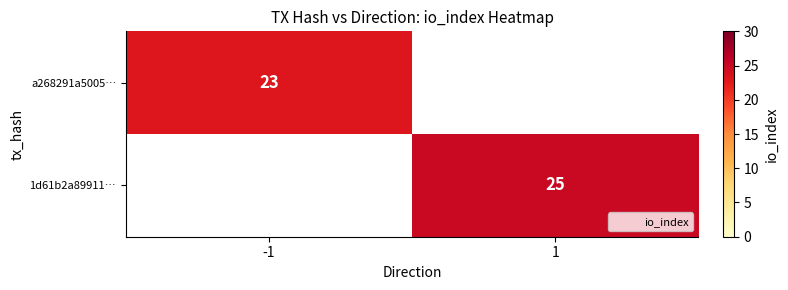

What is the spread (max minus min) of values at 1?

25